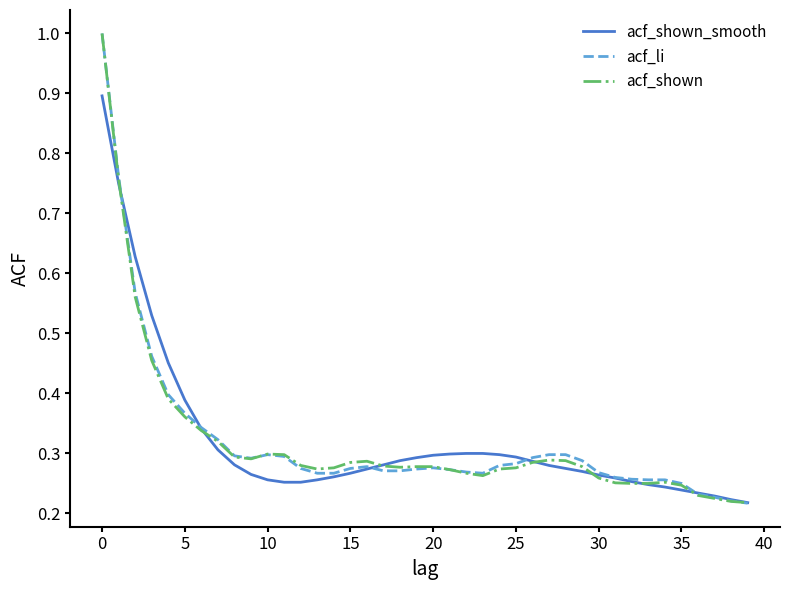

What is the difference between the maximum and second lowest values in the acf_shown_smooth series?

0.7